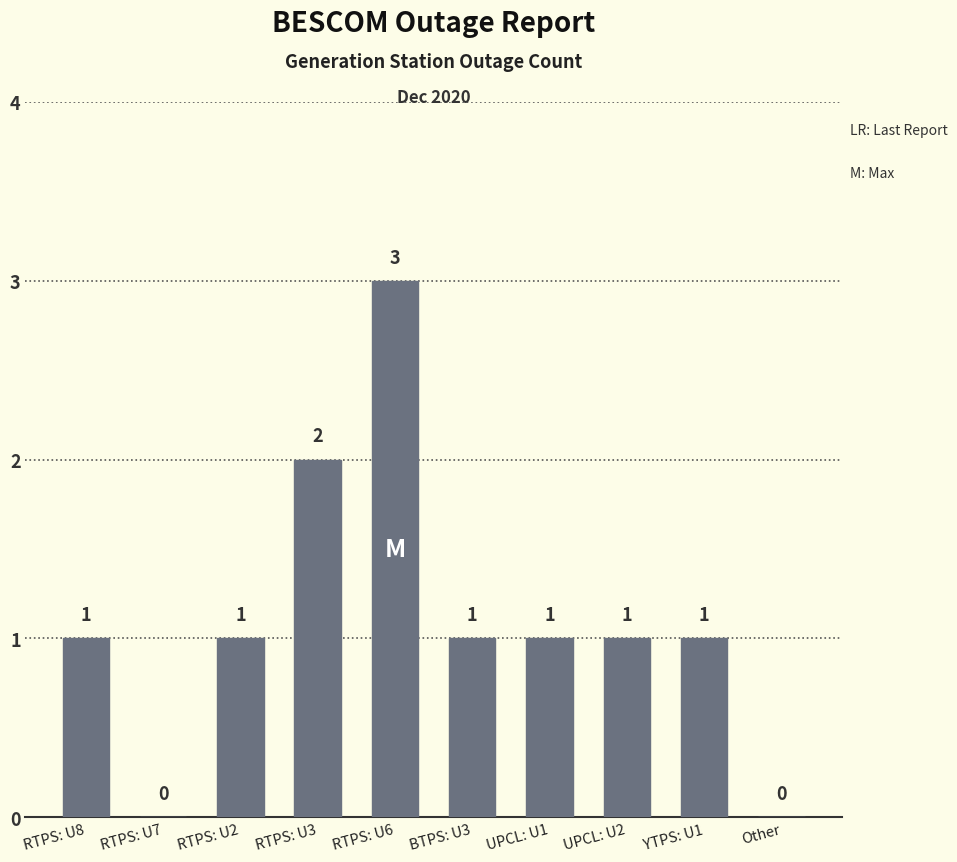

What value does the data have at UPCL: U2?

1